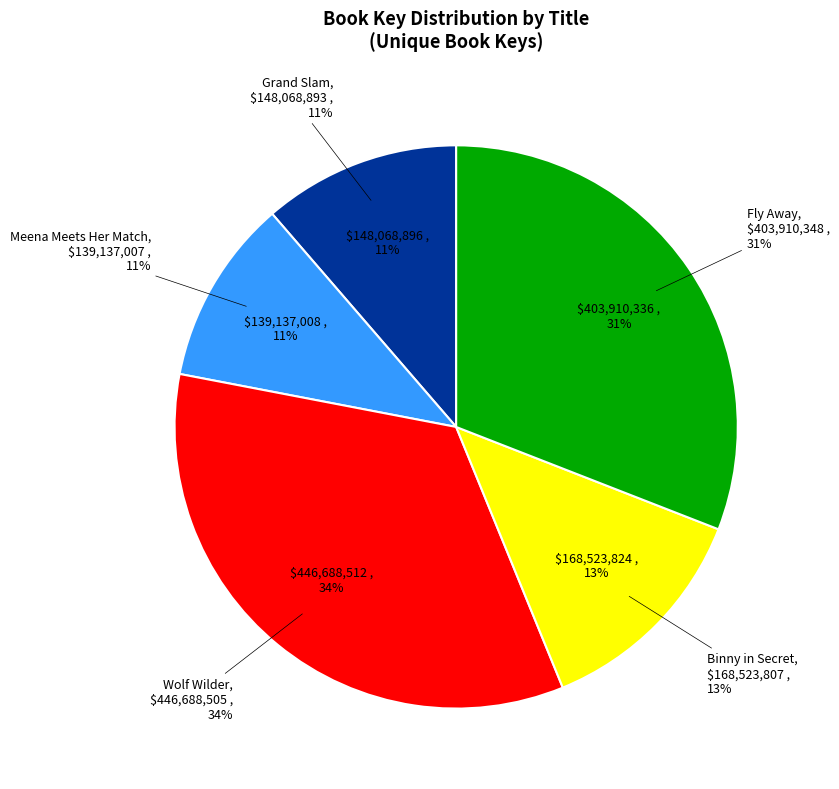

Which category has the biggest portion of the pie?

Wolf Wilder